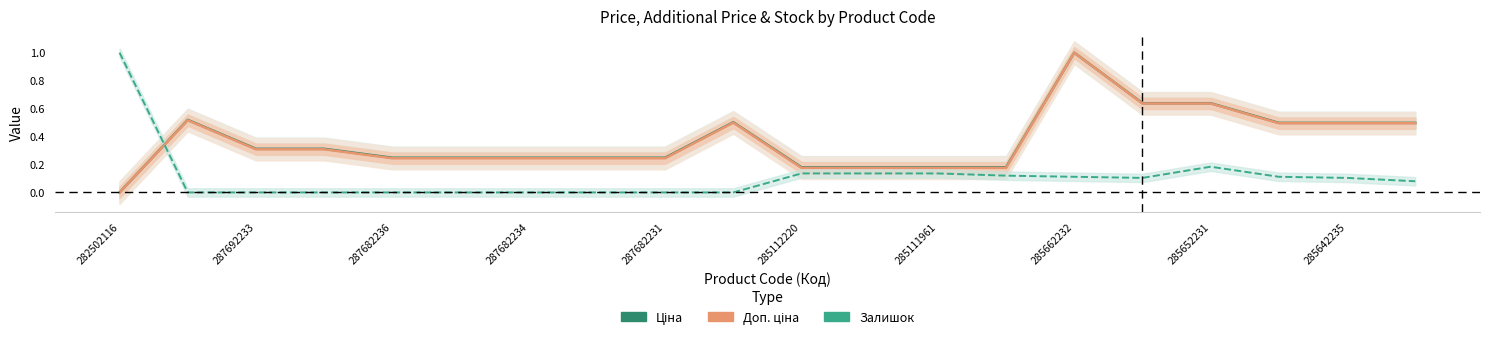

What is the spread (max minus min) of values at 285642235?

0.4